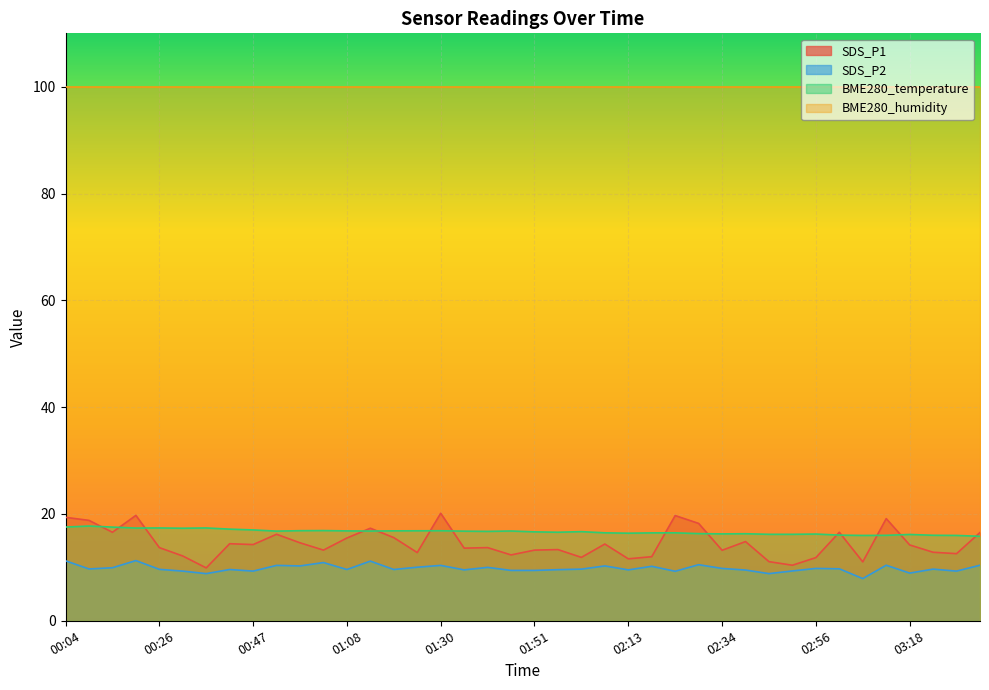

At 01:08, list the series in order from smallest to largest.

SDS_P2, SDS_P1, BME280_temperature, BME280_humidity